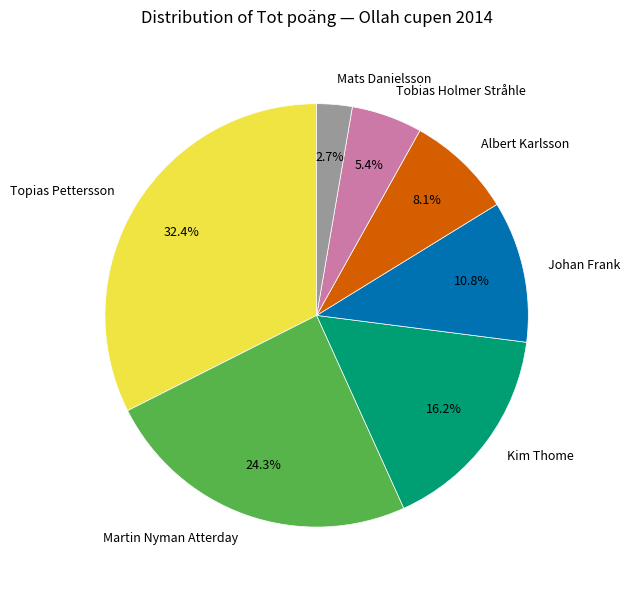

To the nearest percent, what is the difference between the Topias Pettersson and Martin Nyman Atterday slice percentages?

8%